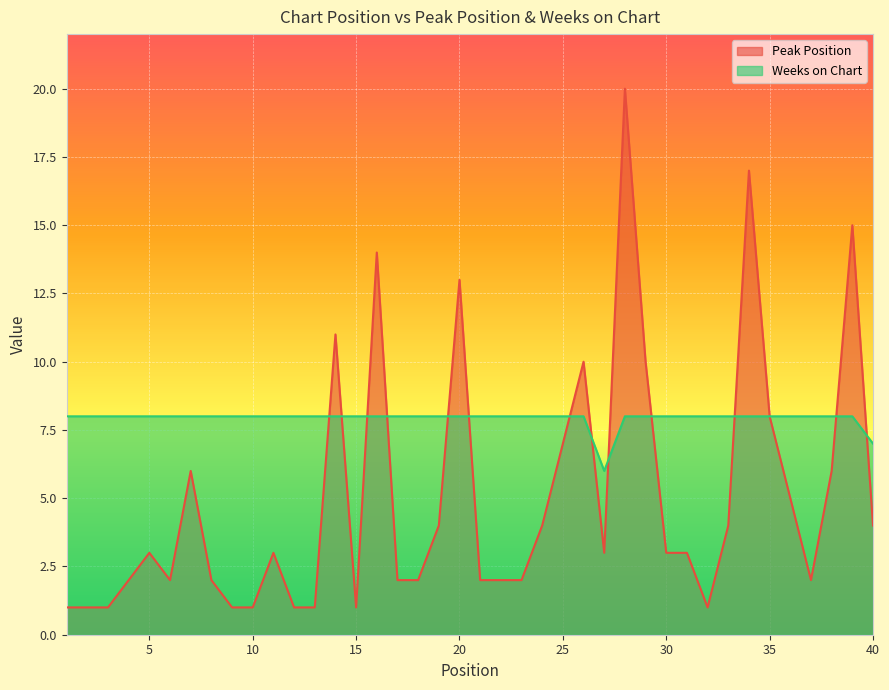

At which label does Weeks on Chart reach its peak?

1